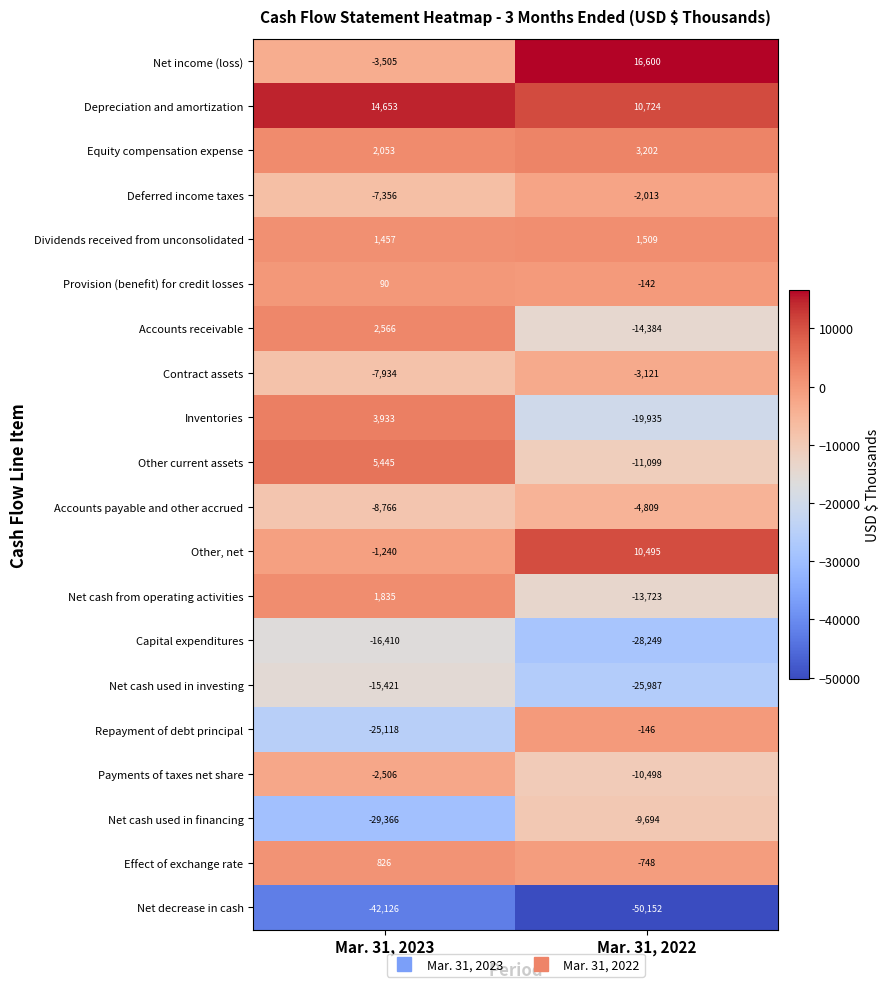

What is the sum of all Depreciation and amortization values?

25377